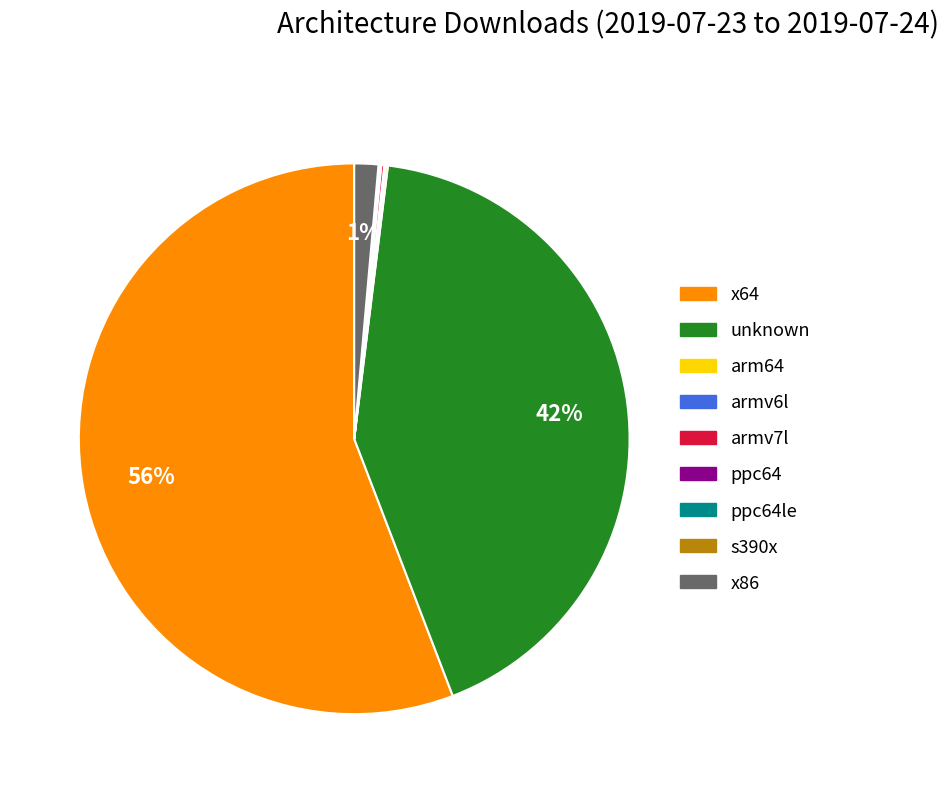

Which category has the biggest portion of the pie?

x64